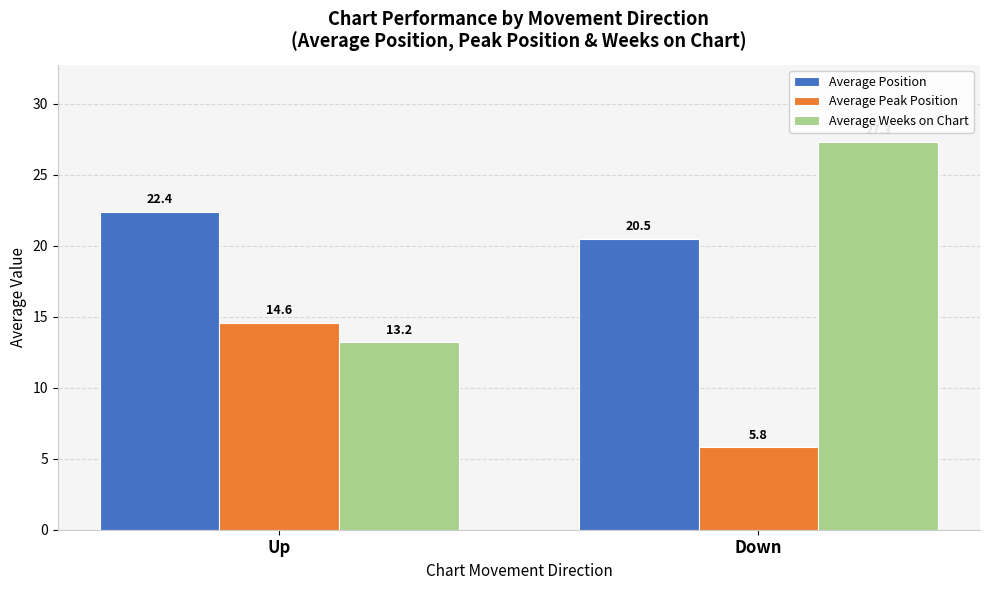

Which series changed the most between Up and Down?

Average Weeks on Chart